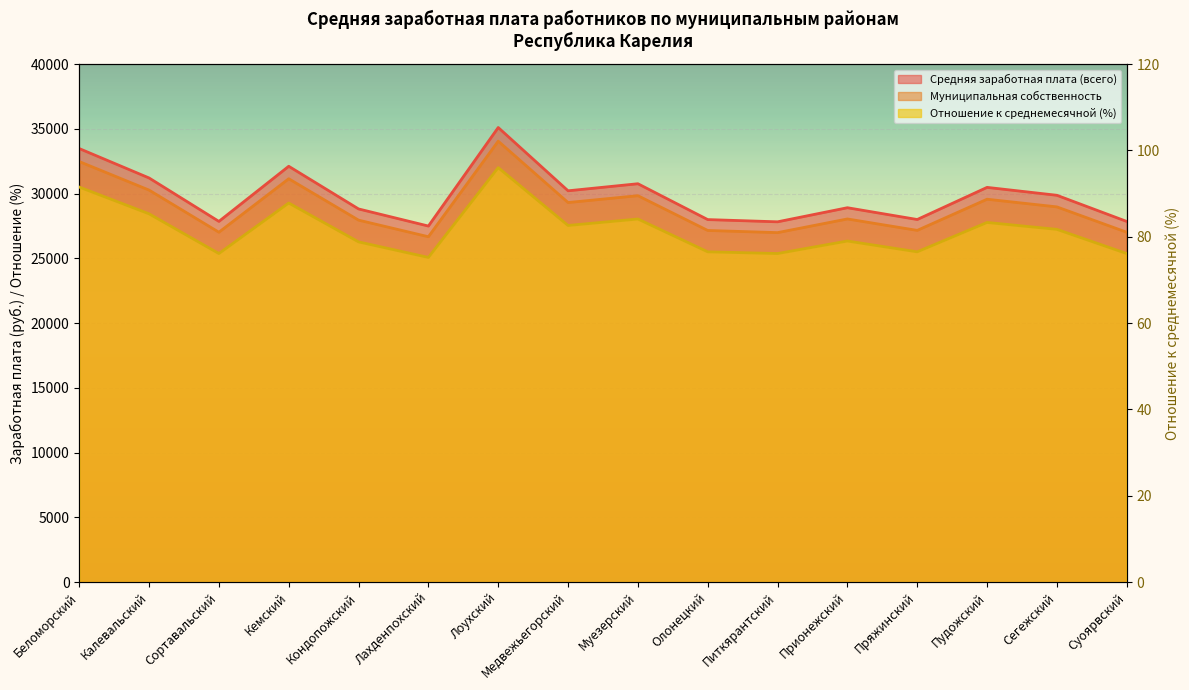

At which category does Муниципальная собственность reach its first local valley?

Сортавальский